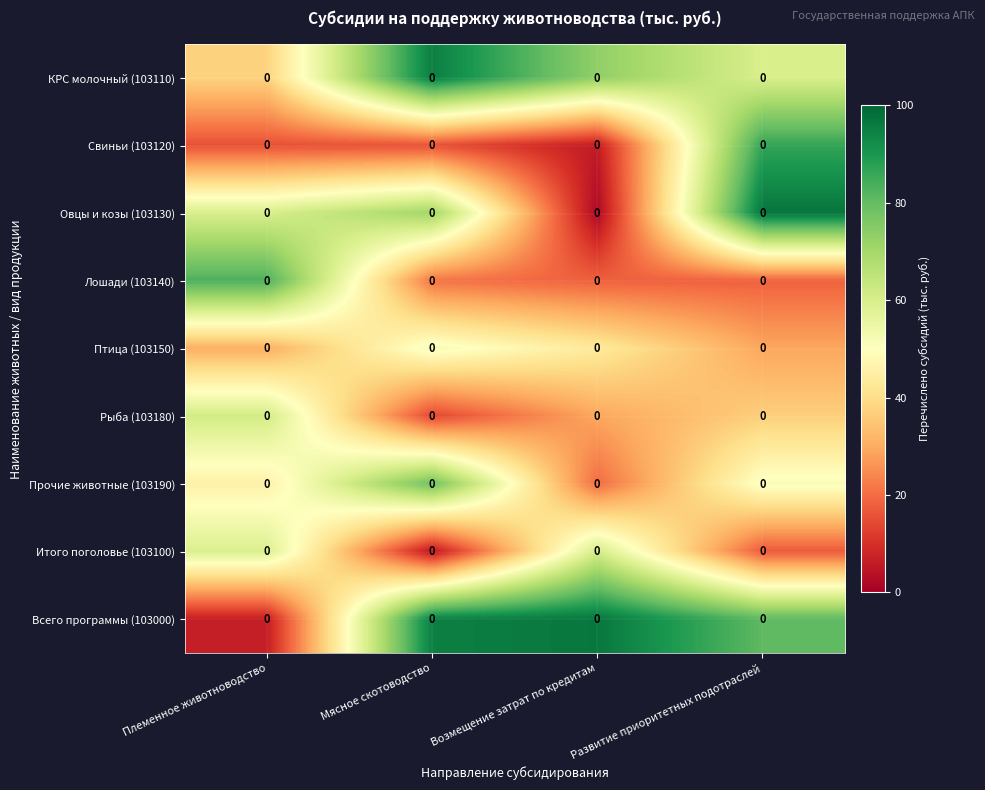

At which category is the sum across all series the highest?

Развитие приоритетных подотраслей